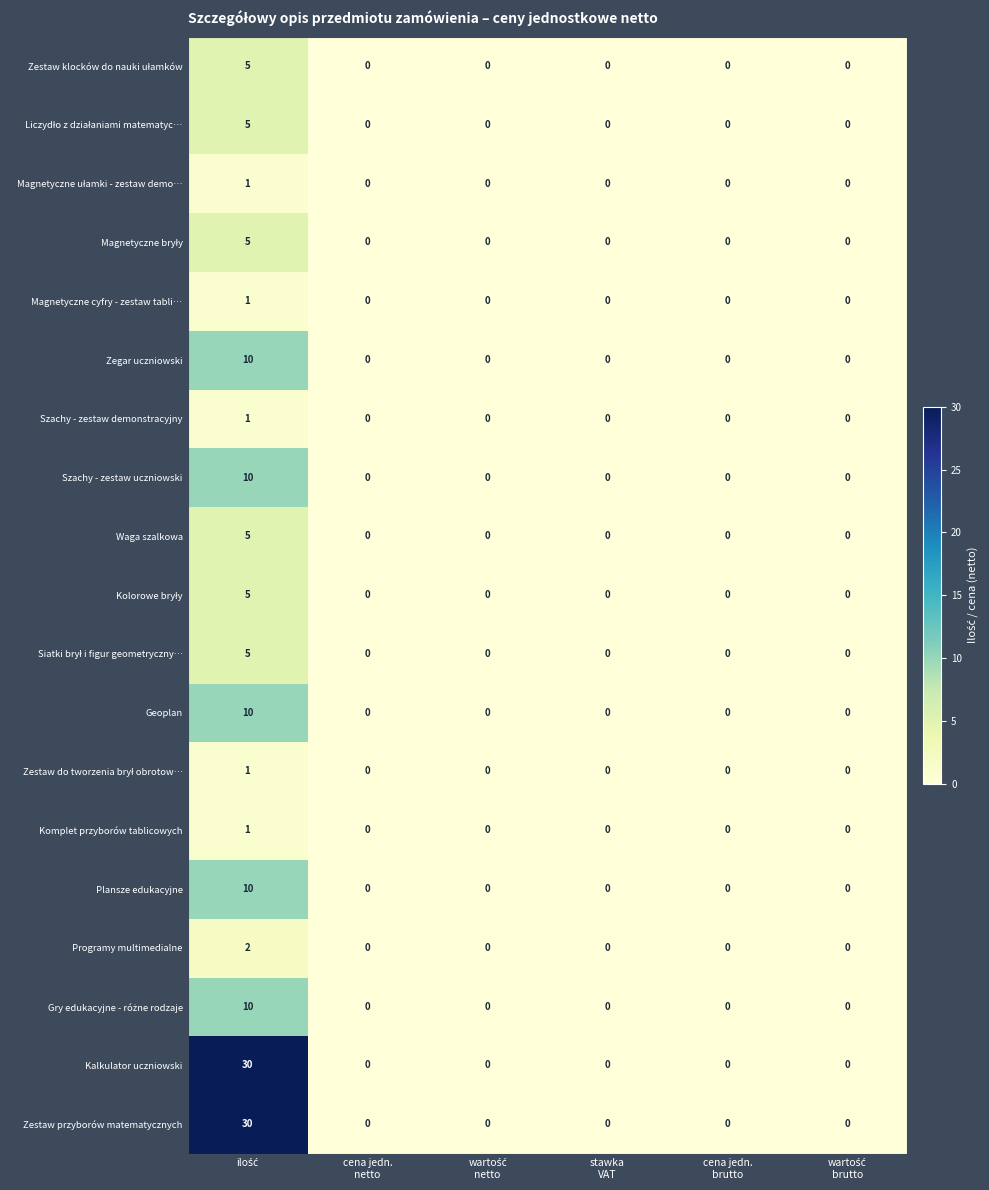

How many Plansze edukacyjne values are between 0 and 1?

5